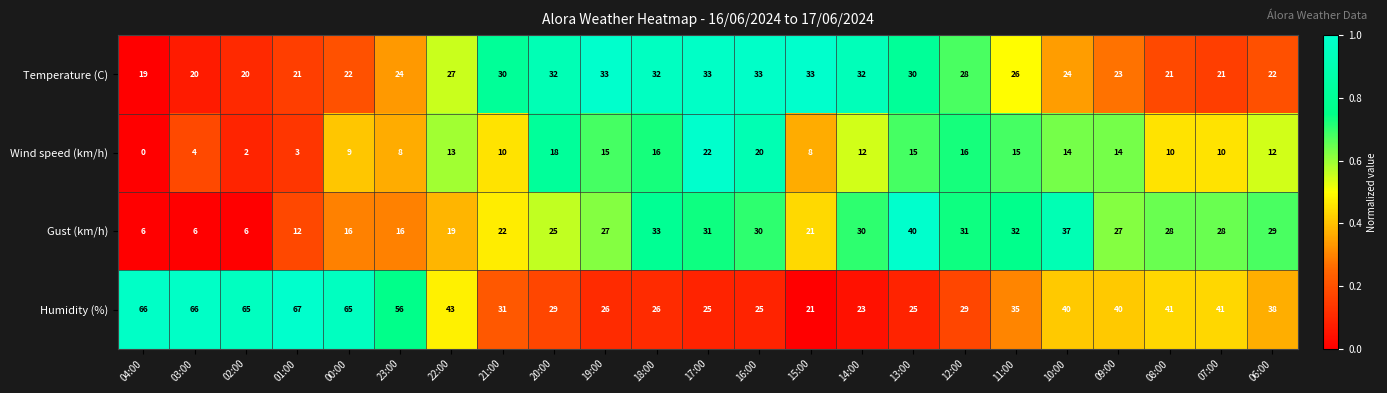

Which category has the highest value across all series?

01:00